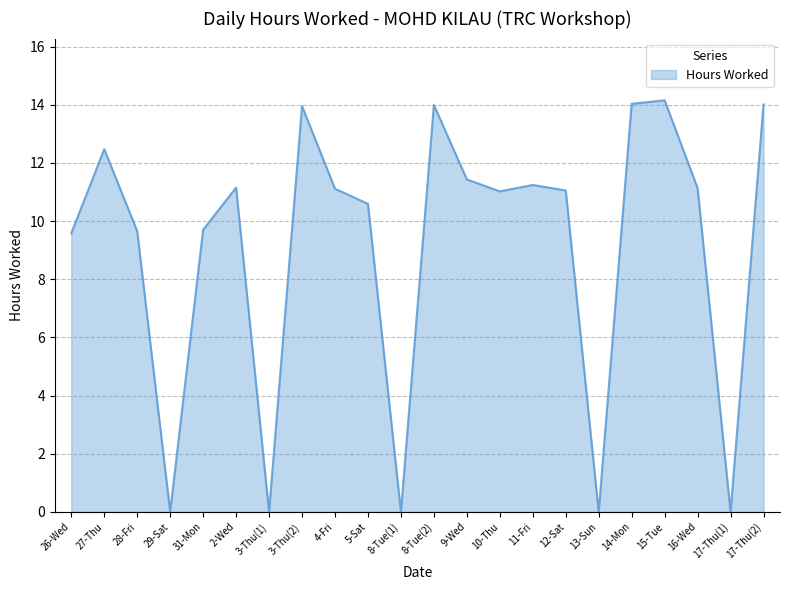

What position from the right is 13-Sun?

6